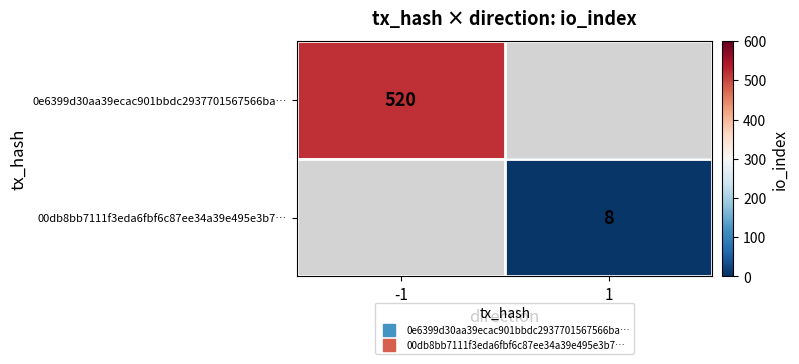

Which has a higher value, 1 or -1?

-1